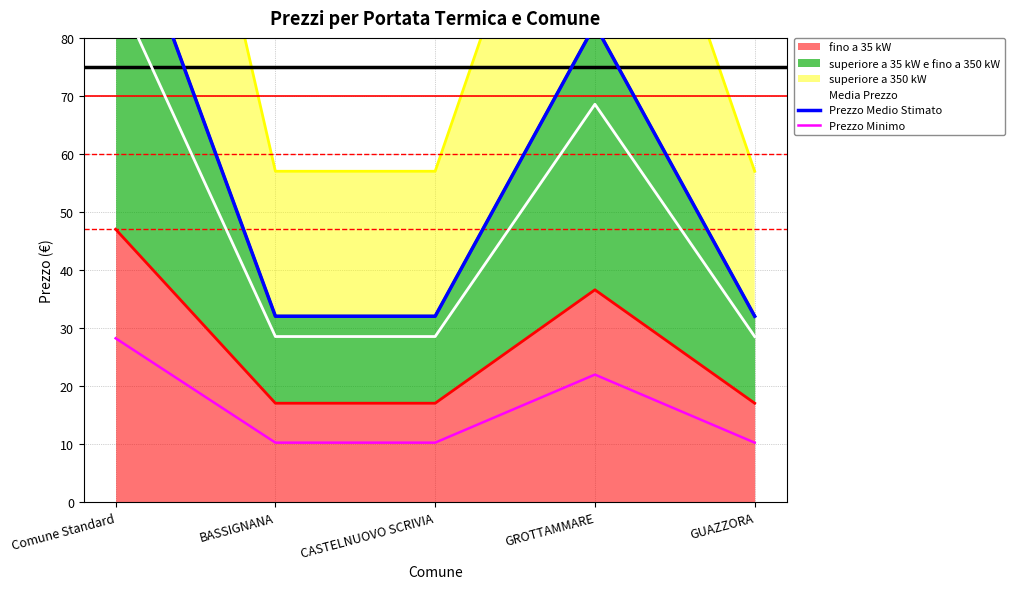

What is the spread (max minus min) of values at Comune Standard?

78.8